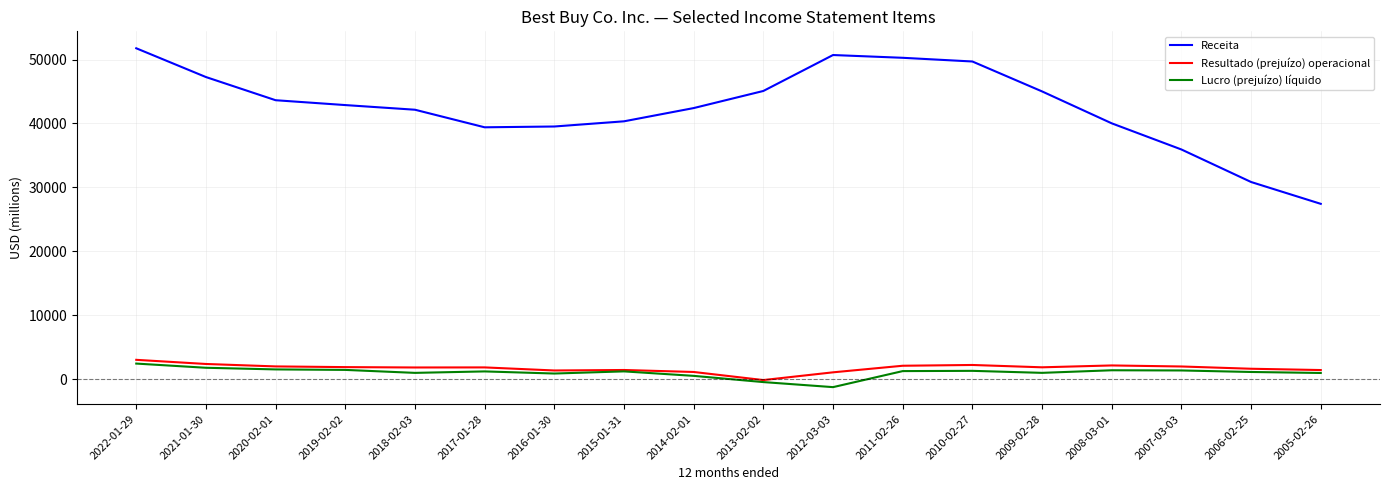

What is the spread (max minus min) of values at 2018-02-03?

41151